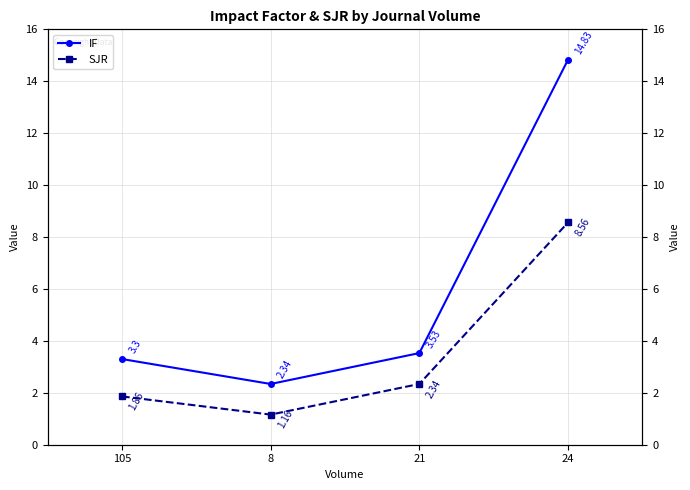

What is the total value across all series at 105?

5.2